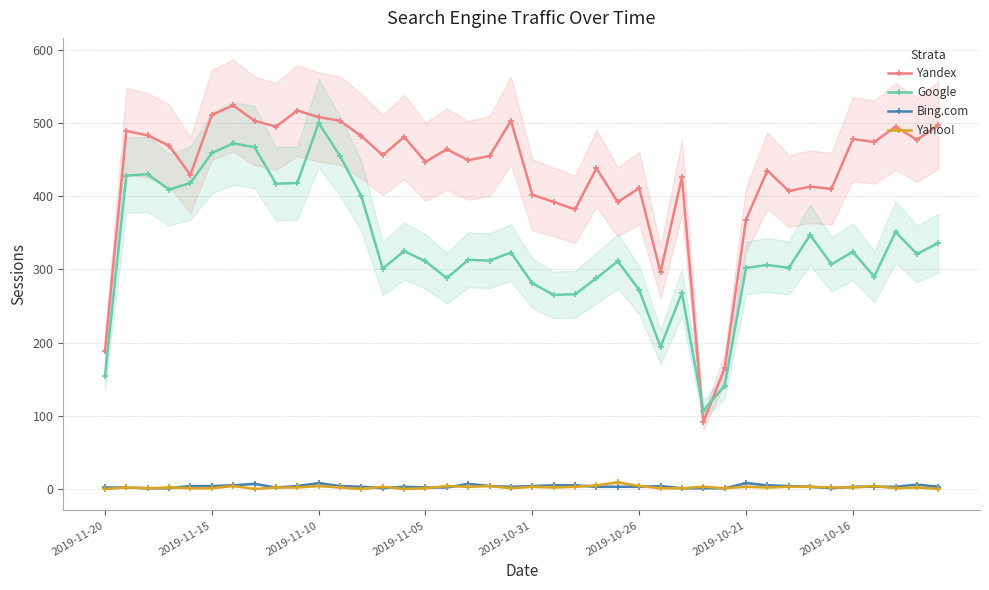

What is the difference between the Yahoo! values at 19 and 21?

1